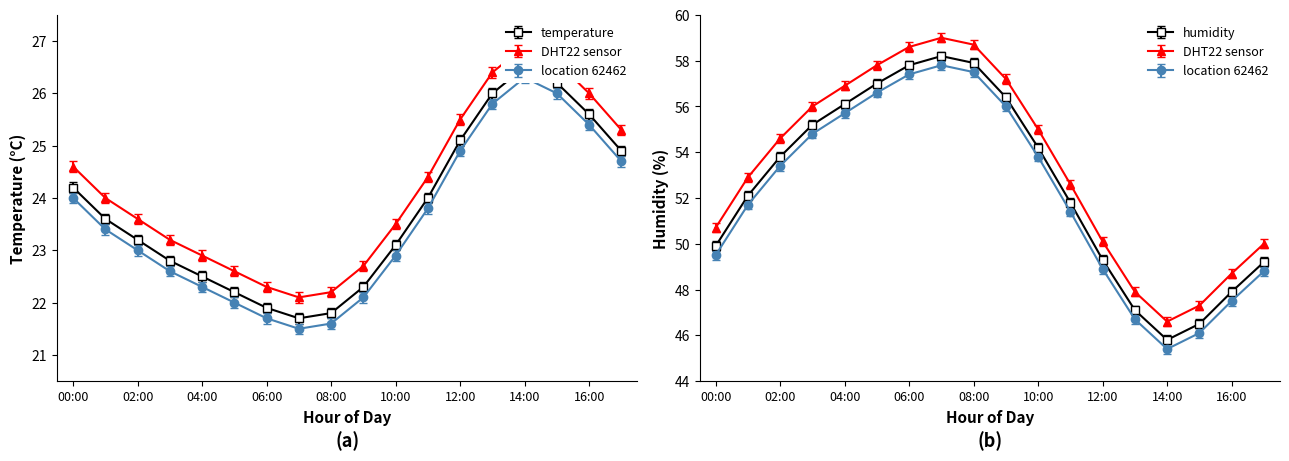

True or false: temperature and humidity intersect in this chart.

False